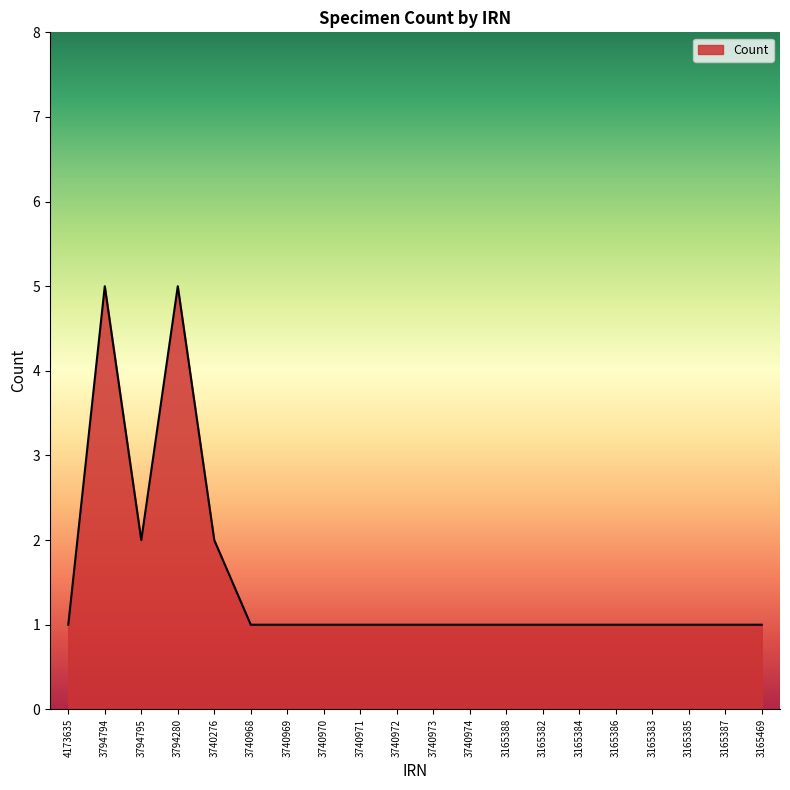

Reading left to right, transcribe all the data shown in this chart.

4173635=1	3794794=5	3794795=2	3794280=5	3740276=2	3740968=1	3740969=1	3740970=1	3740971=1	3740972=1	3740973=1	3740974=1	3165388=1	3165382=1	3165384=1	3165386=1	3165383=1	3165385=1	3165387=1	3165469=1